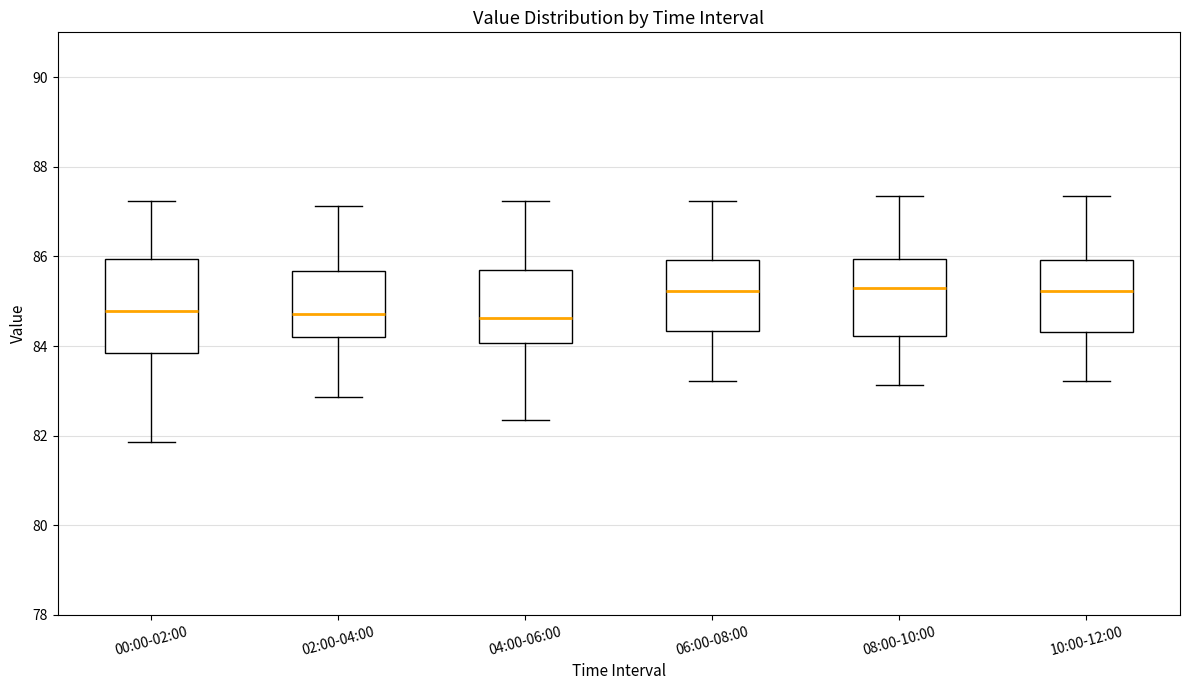

Where does the median line of the box for 00:00-02:00 sit on the y-axis? The values are not printed on the chart, so give them approximately, as read against the axis.

84.8